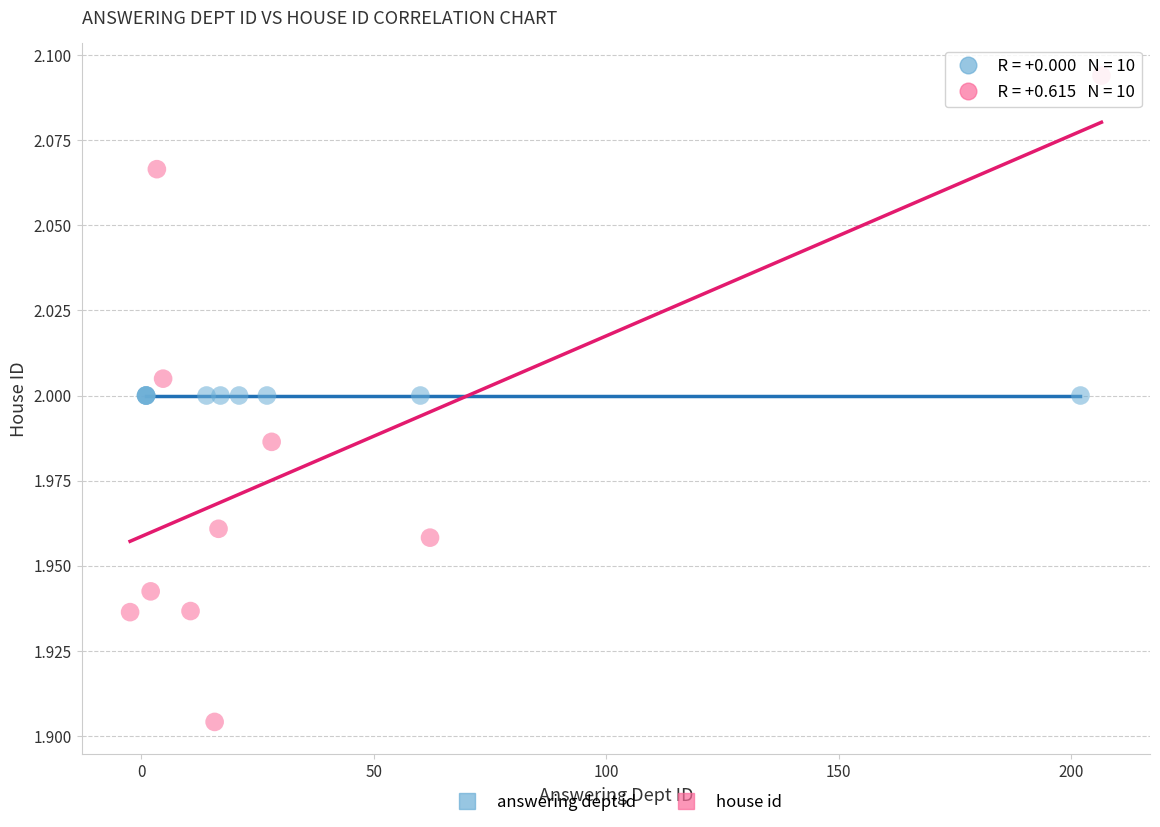

Which series reaches the minimum Y coordinate?

house id